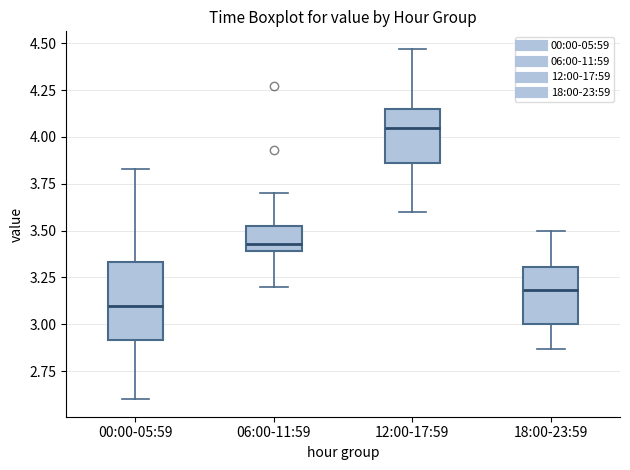

Which box is the tallest, from its lower edge to its upper edge?

00:00-05:59